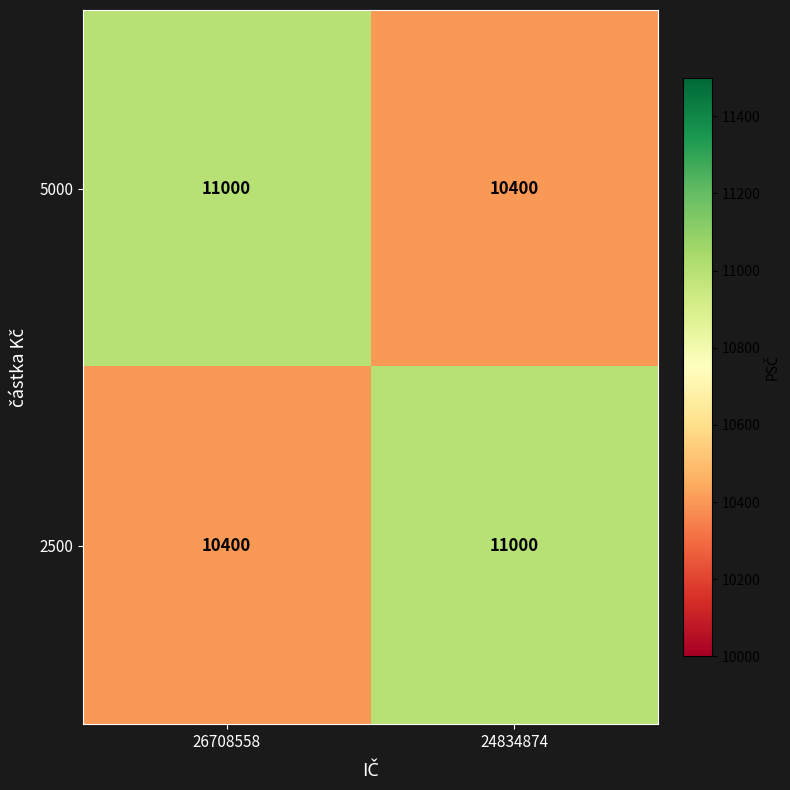

Reading right to left, transcribe all the data shown in this chart.

5000: 10400	11000
2500: 11000	10400